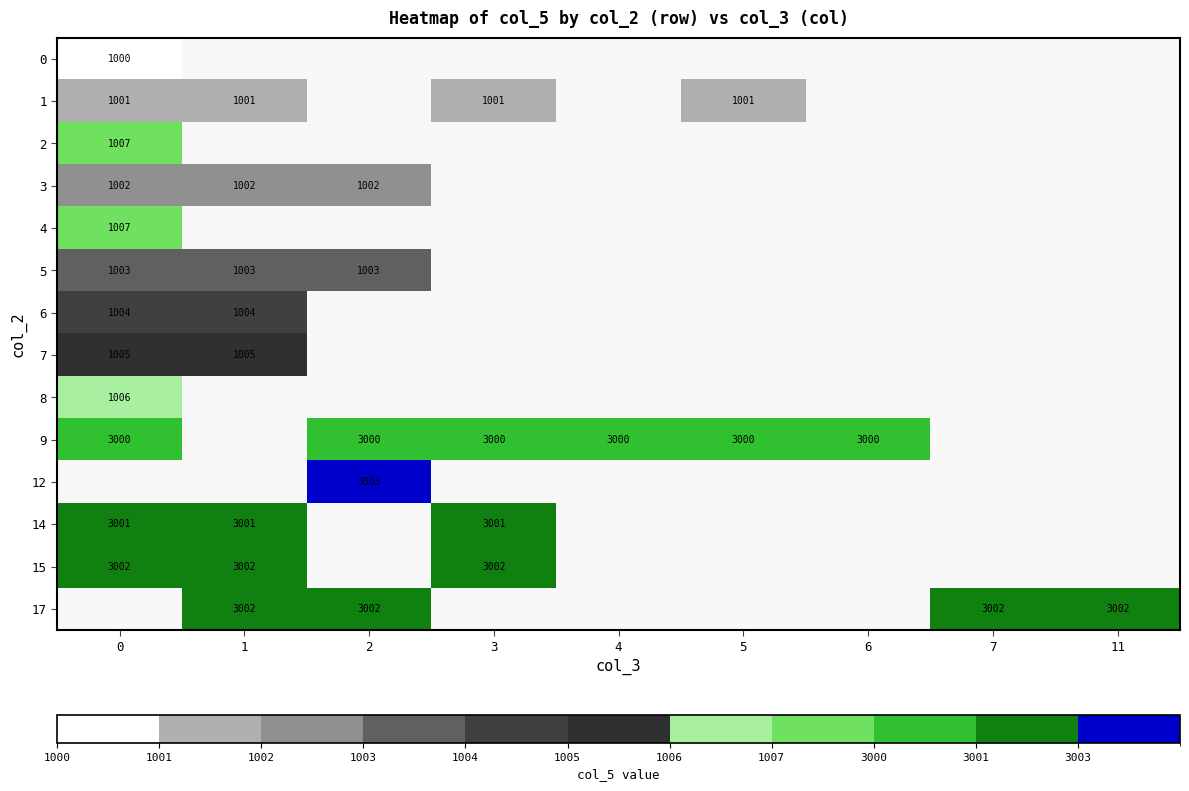

The 2 series shows 1794 at 0. True or false?

False